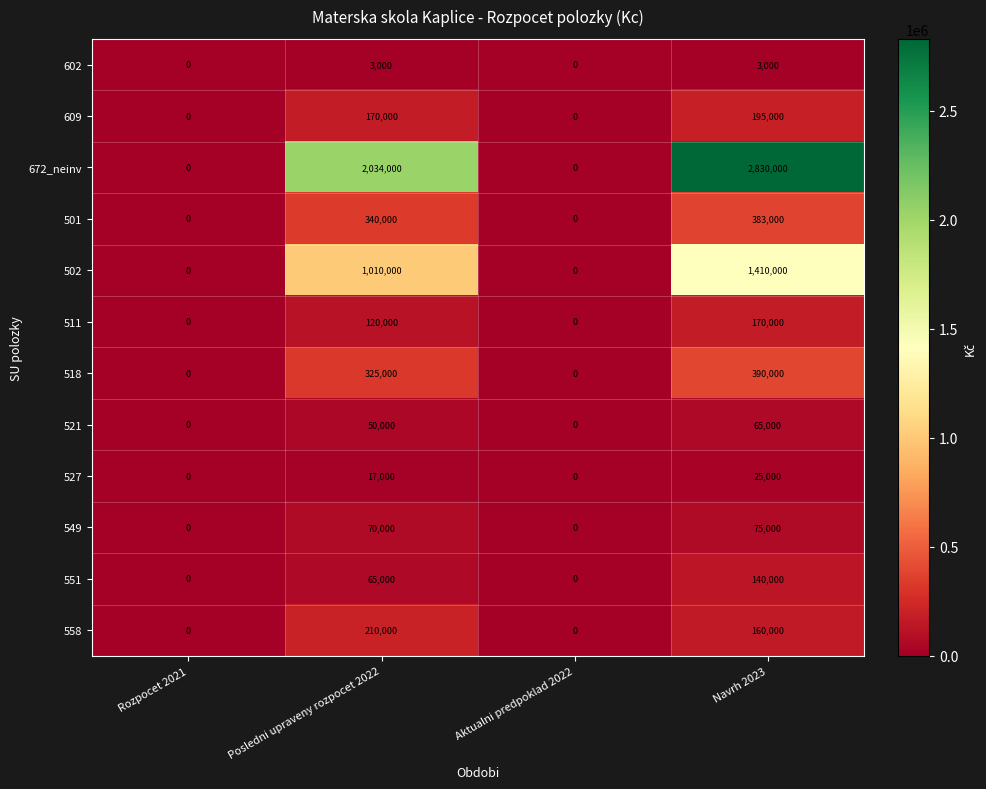

How many 501 values are between 0 and 383000?

4